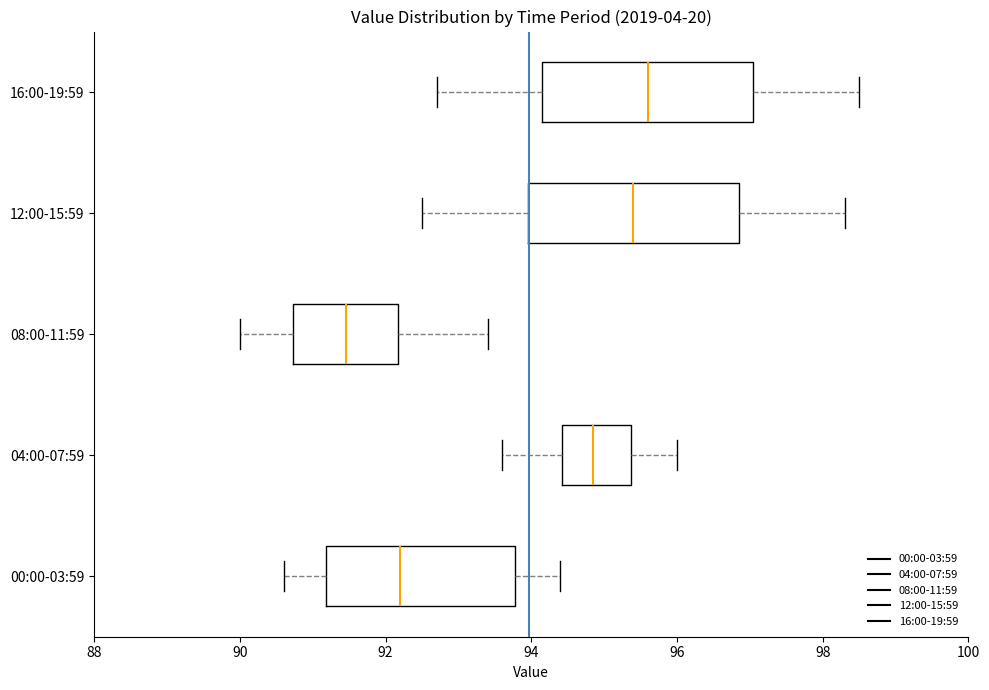

Reading bottom to top, transcribe this box plot: for each box, give where its median line is, the range the box spans, and where its two whiskers end, as read against the x-axis. The values are not printed on the chart, so give them approximately, as read against the axis.

00:00-03:59: median 92.2, box 91.2 to 93.8, whiskers 90.6 to 94.4
04:00-07:59: median 94.8, box 94.4 to 95.4, whiskers 93.6 to 96.0
08:00-11:59: median 91.4, box 90.8 to 92.2, whiskers 90.0 to 93.4
12:00-15:59: median 95.4, box 94.0 to 96.8, whiskers 92.6 to 98.4
16:00-19:59: median 95.6, box 94.2 to 97.0, whiskers 92.8 to 98.6